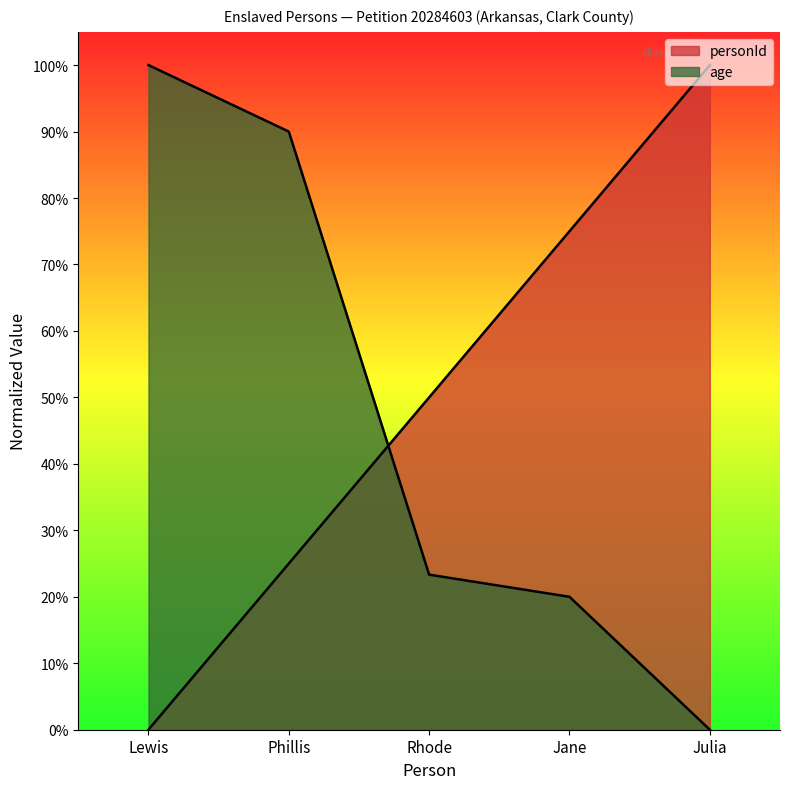

Reading right to left, list all the values displayed in this chart.

personId: 1.0	0.7	0.5	0.2	0.0
age: 0.0	0.2	0.2	0.9	1.0